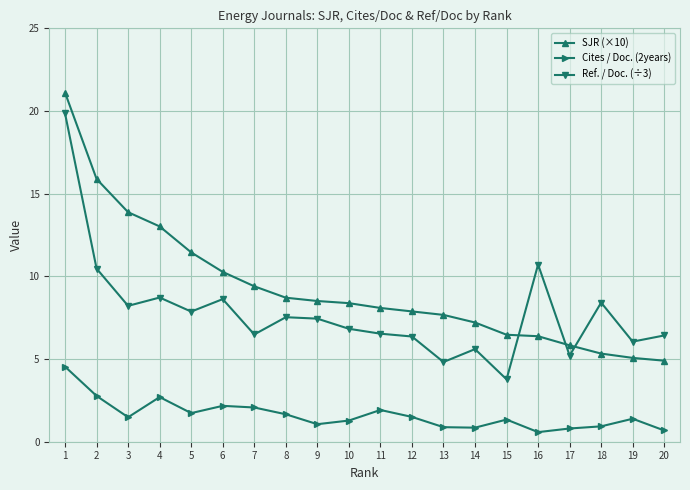

What is the minimum value for SJR (×10)?

4.9